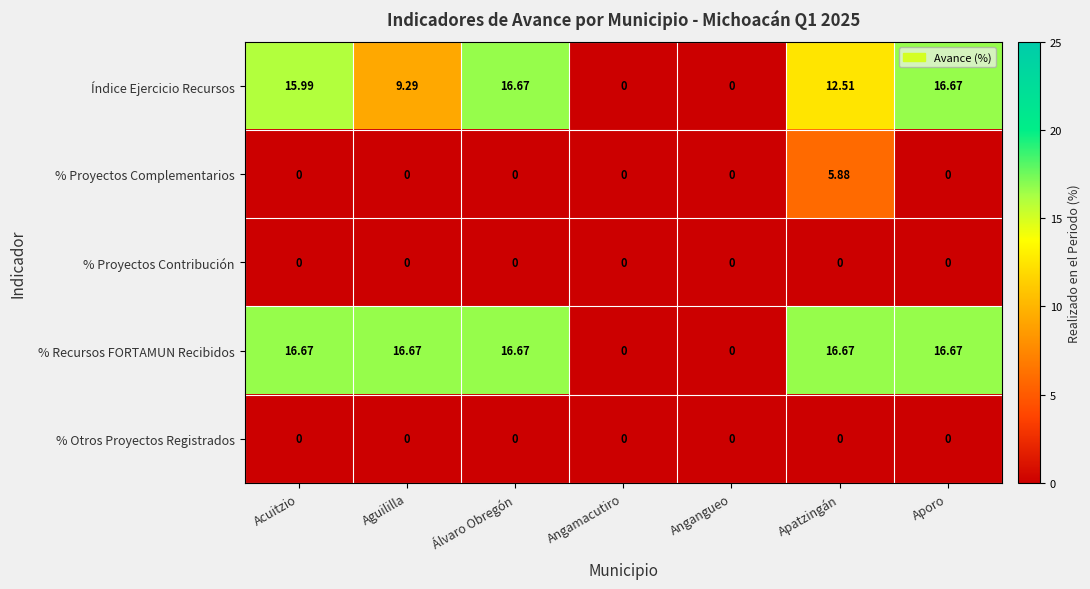

Where is Índice Ejercicio Recursos nearest to the value 8?

Aguililla